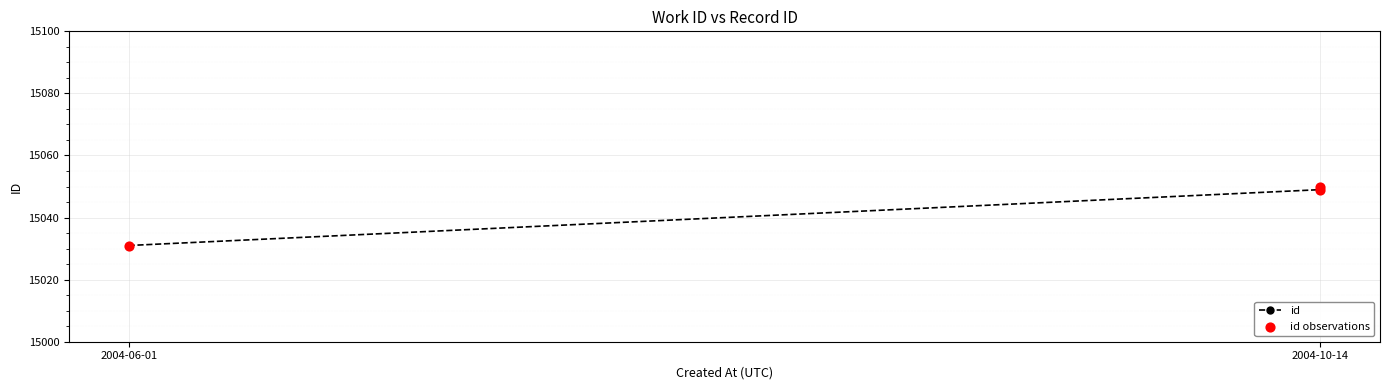

What are all the series names shown in the legend?

id, id observations